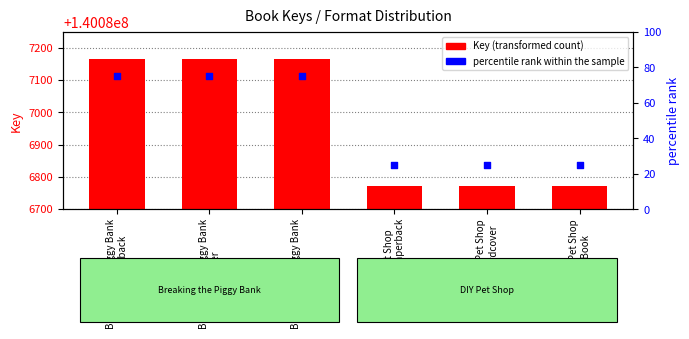

What is the total value across all series at DIY Pet Shop
Hardcover?

140086798